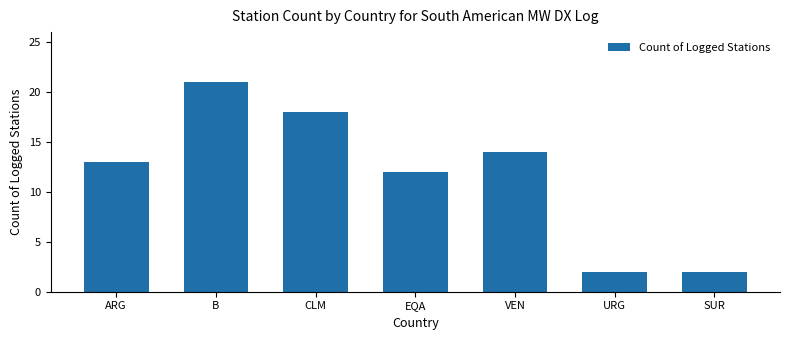

At which category does the chart reach its peak across all series?

B